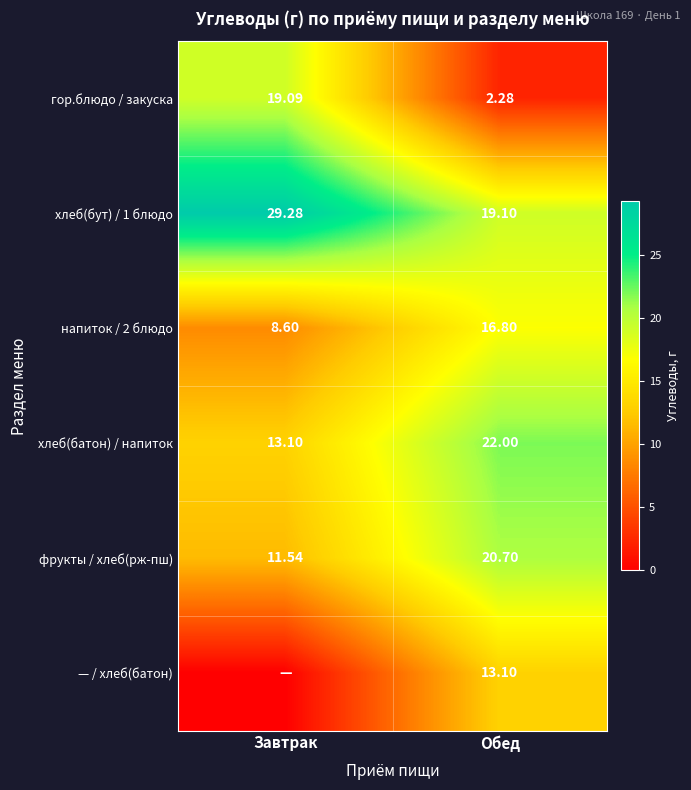

Is the value of фрукты / хлеб(рж-пш) at Обед greater than the value of гор.блюдо / закуска at Завтрак?

Yes